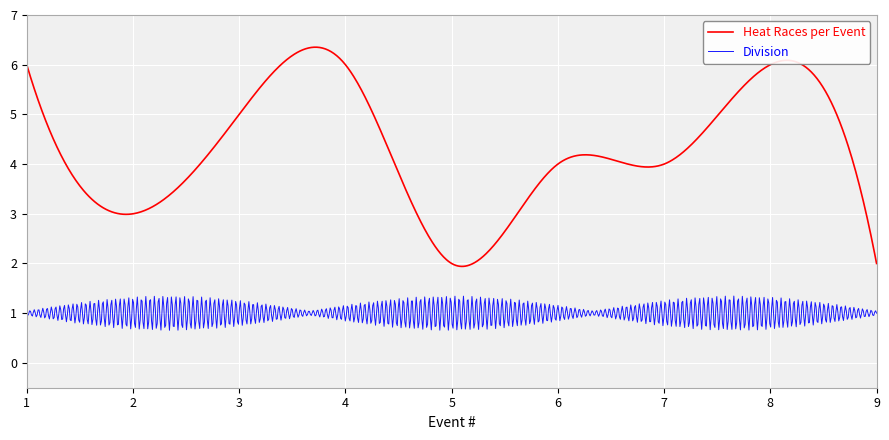

True or false: Division and Heat Races per Event intersect in this chart.

False